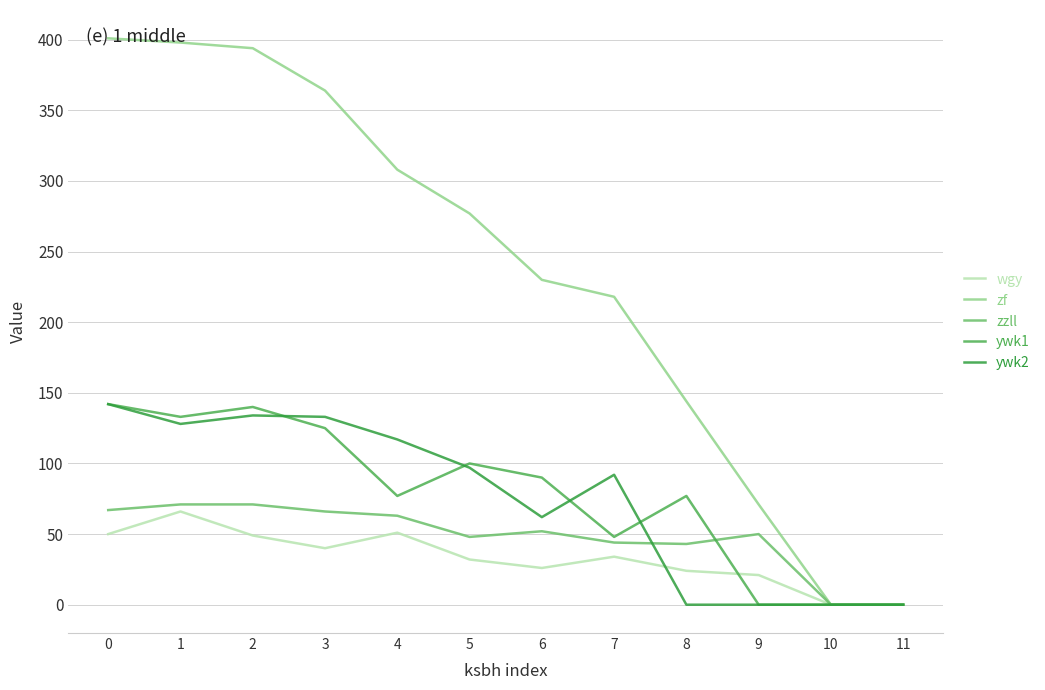

At how many categories does at least one series exceed 260?

6